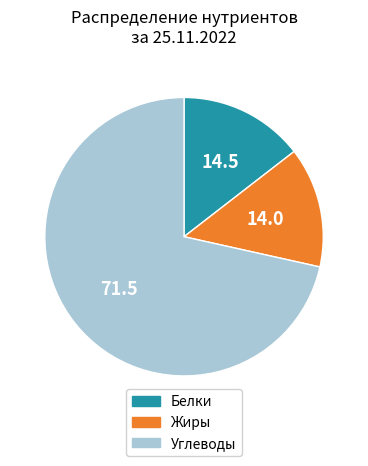

Is there a majority slice in this chart?

Yes